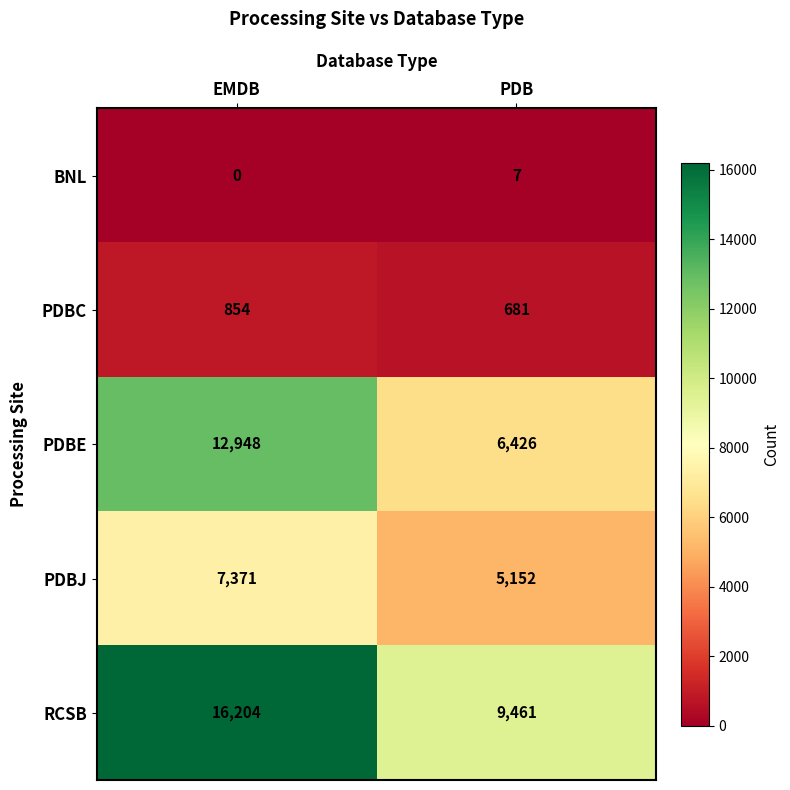

At which category is the sum across all series the highest?

EMDB